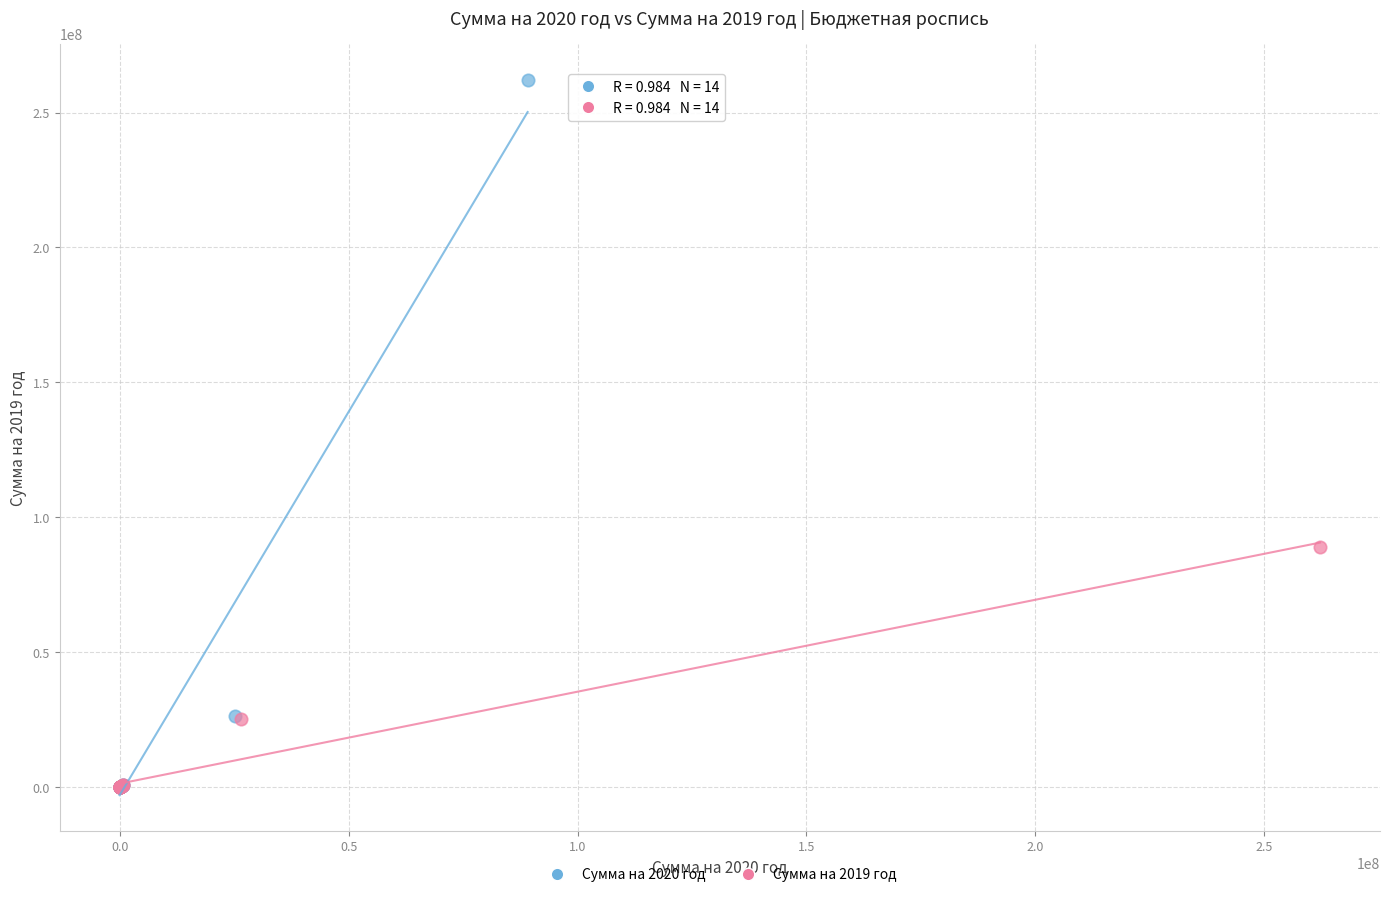

Which series reaches the maximum Y coordinate?

Сумма на 2020 год